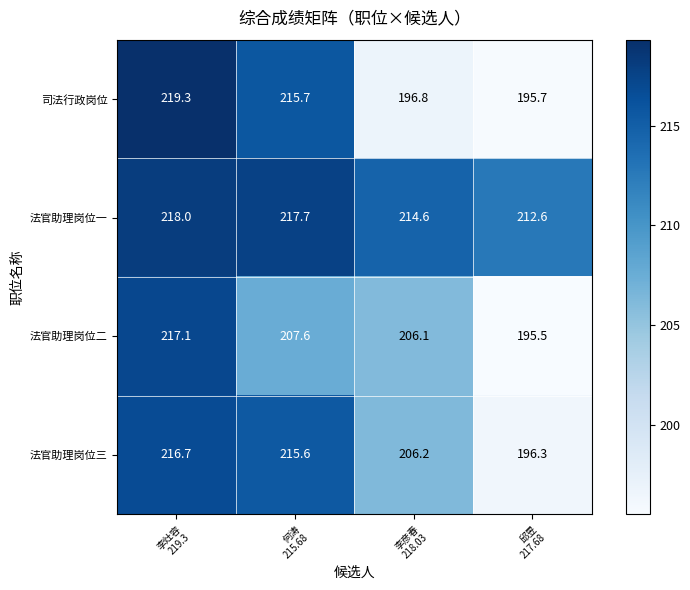

What is the difference between the maximum and second lowest values in the 法官助理岗位三 series?

10.5